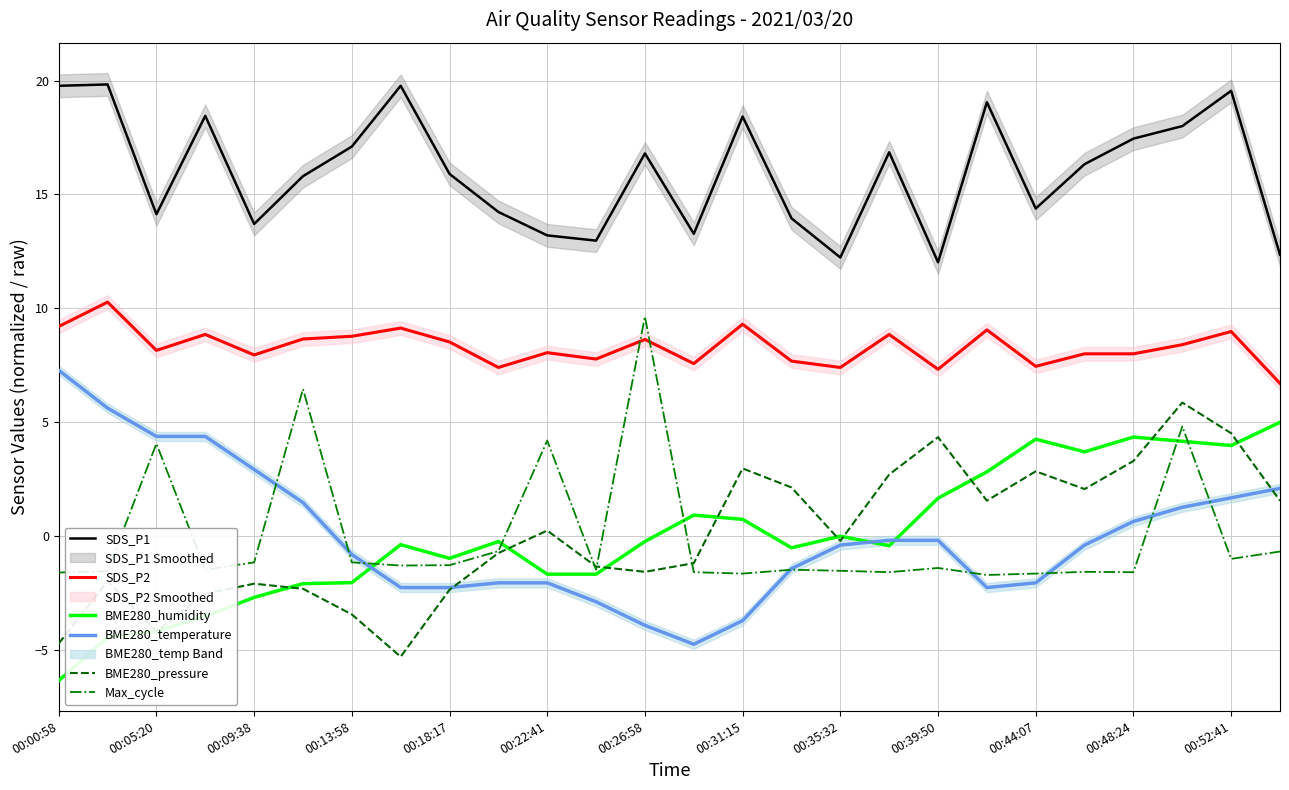

The value of Max_cycle at 21 is -0.6. True or false?

False